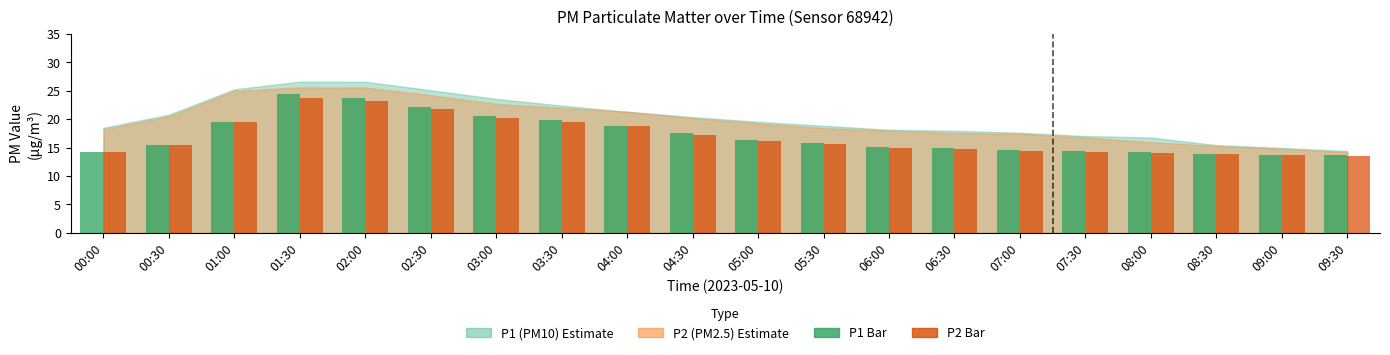

What is the greatest value displayed?

24.4